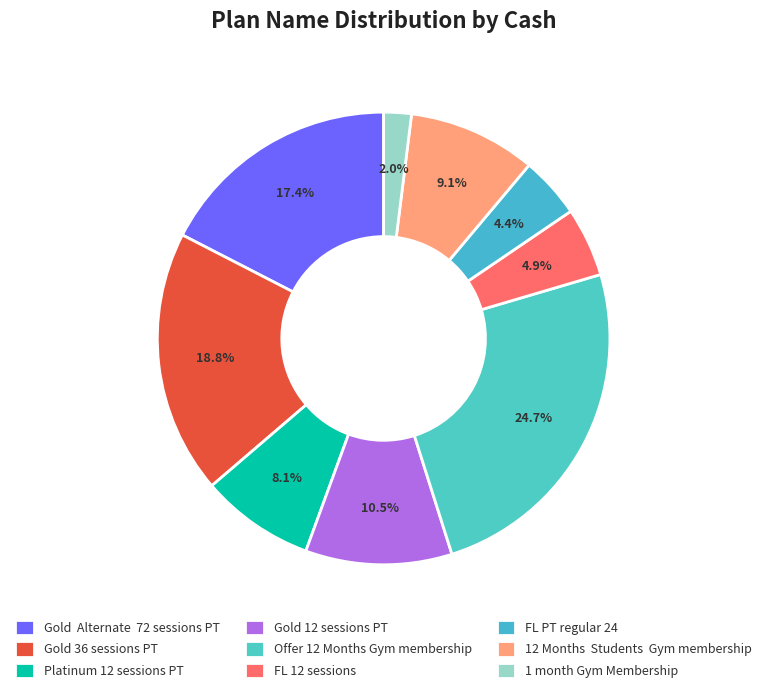

The Gold 12 sessions PT slice represents 10% of the pie. True or false?

True